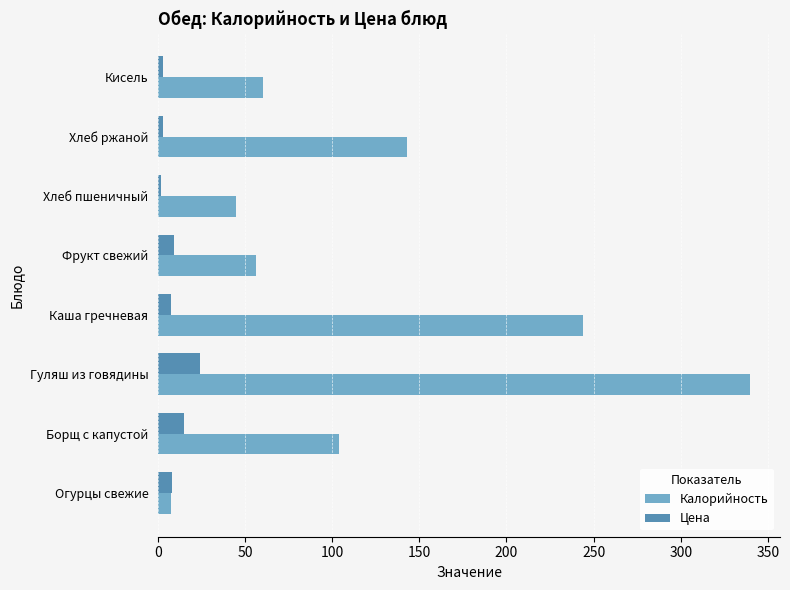

At Хлеб пшеничный, list the series in order from smallest to largest.

Цена, Калорийность